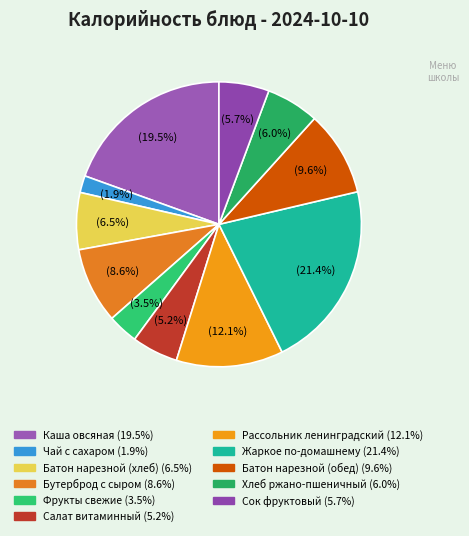

Does any single category account for the majority?

No